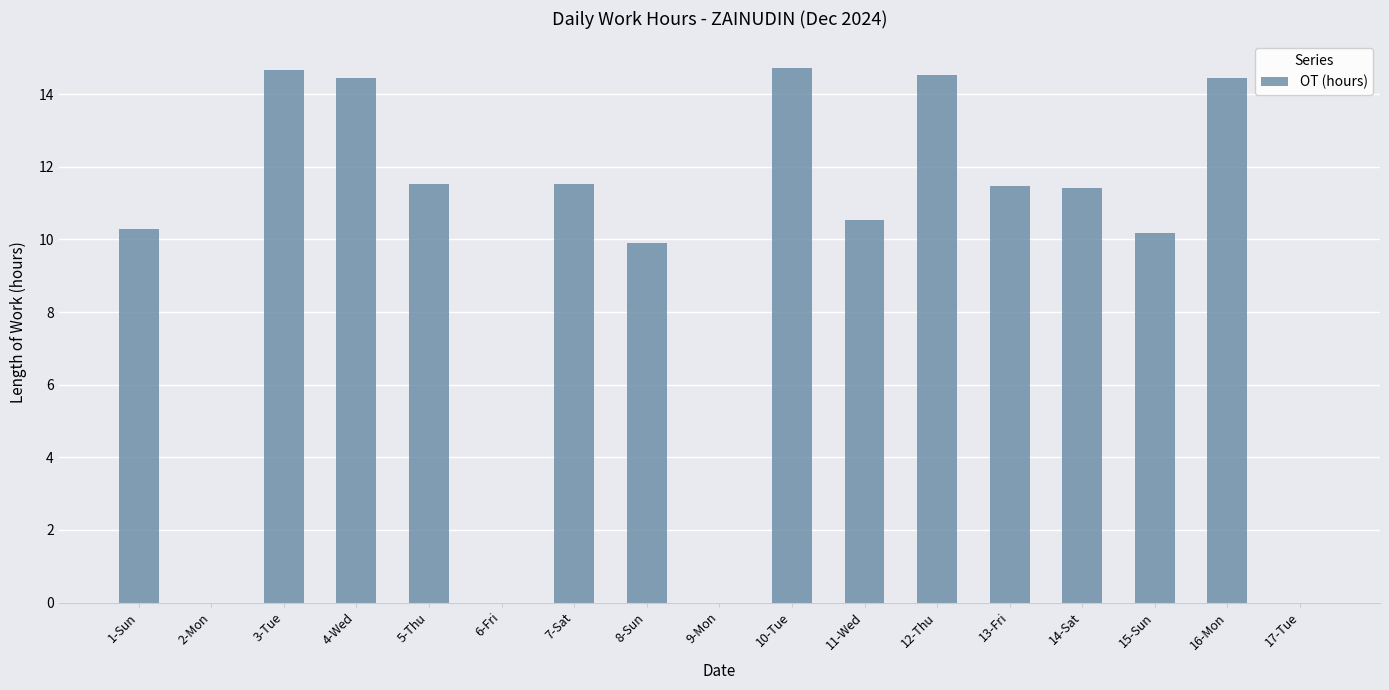

What is the sum of all values?

159.7